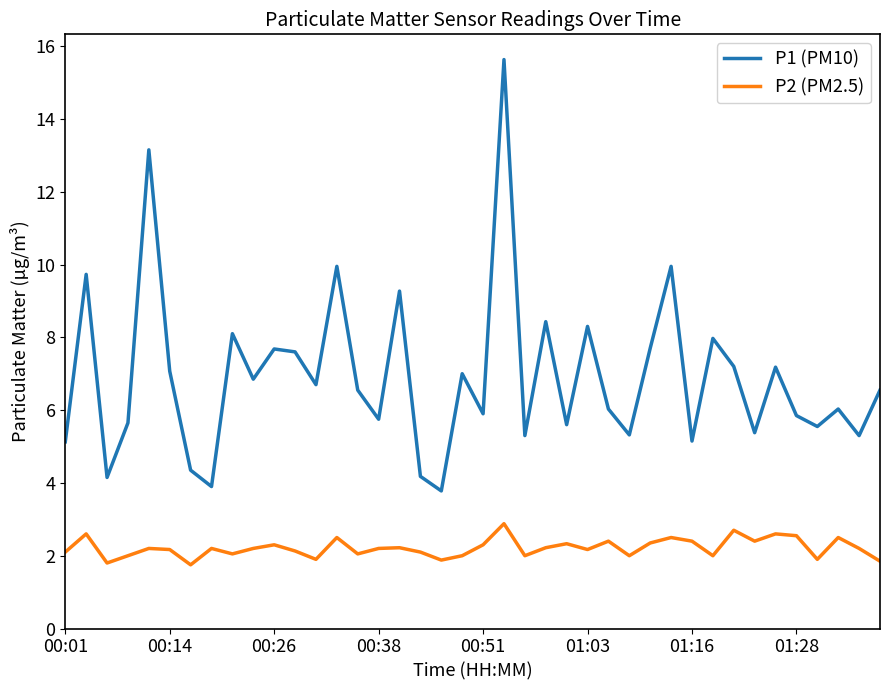

What is the smallest value displayed?

1.8